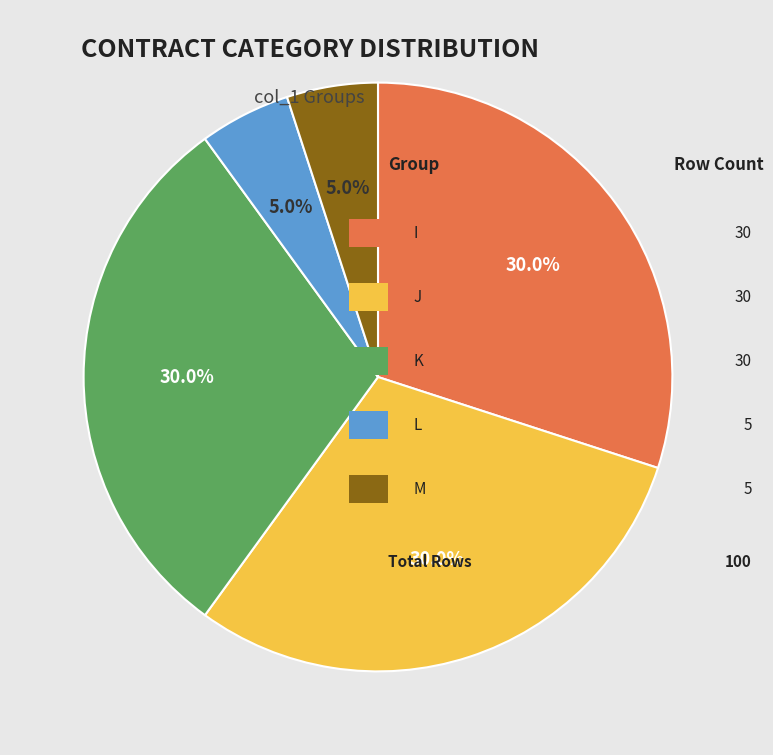

Is there a majority slice in this chart?

No